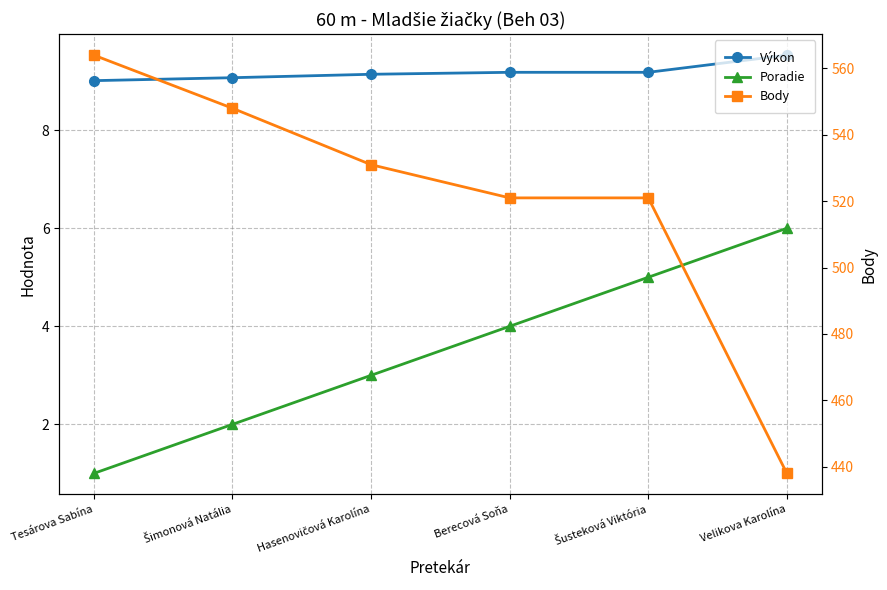

Does the chart have visible grid lines?

Yes